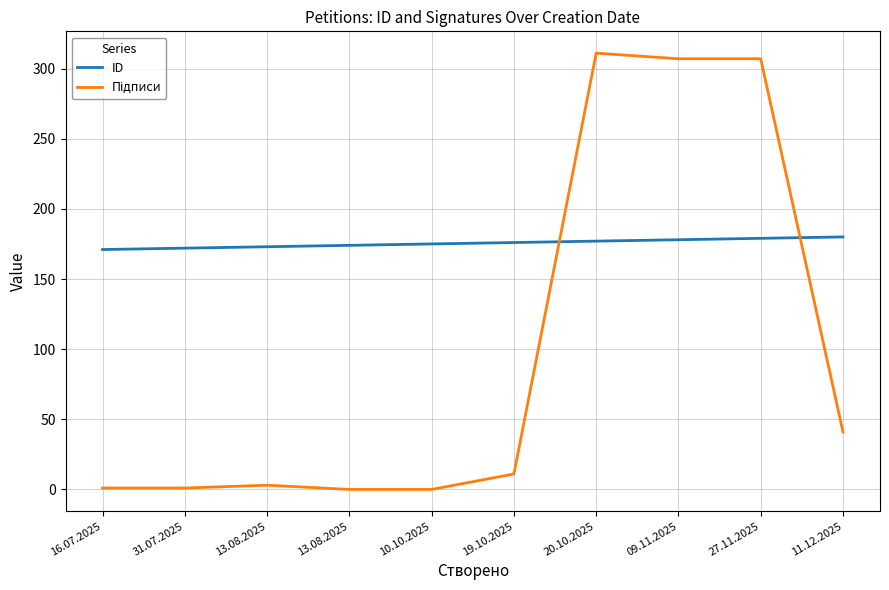

What is the difference between the maximum and minimum values in the ID series?

9